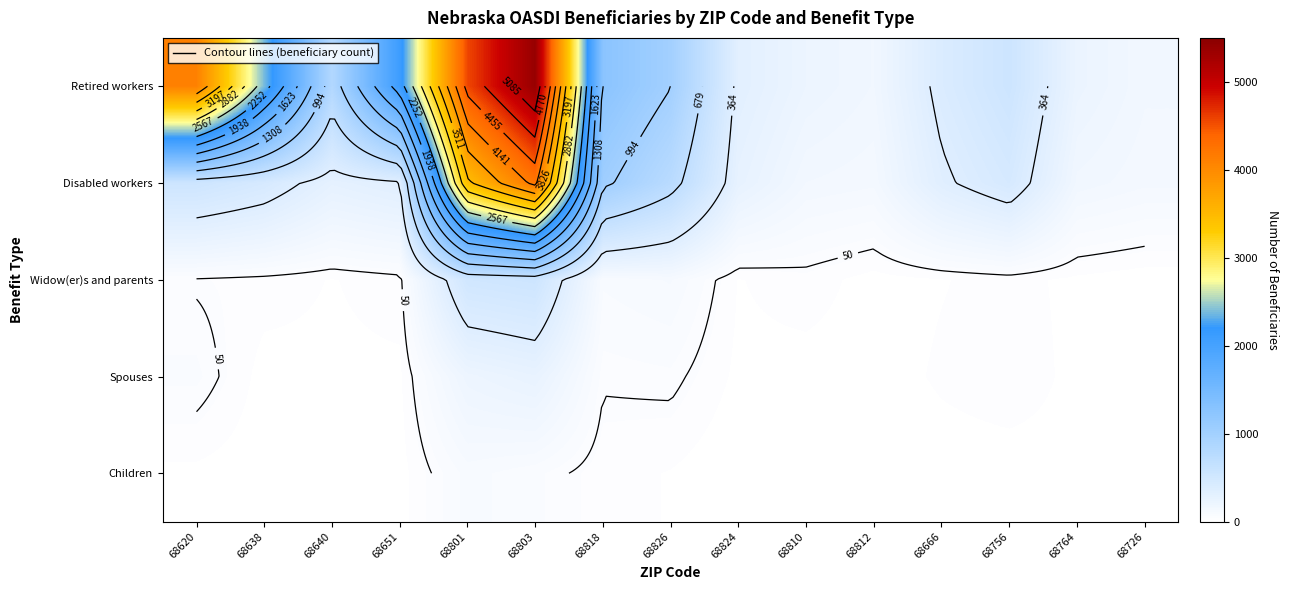

The value of Widow(er)s and parents at 68666 is 10. True or false?

False